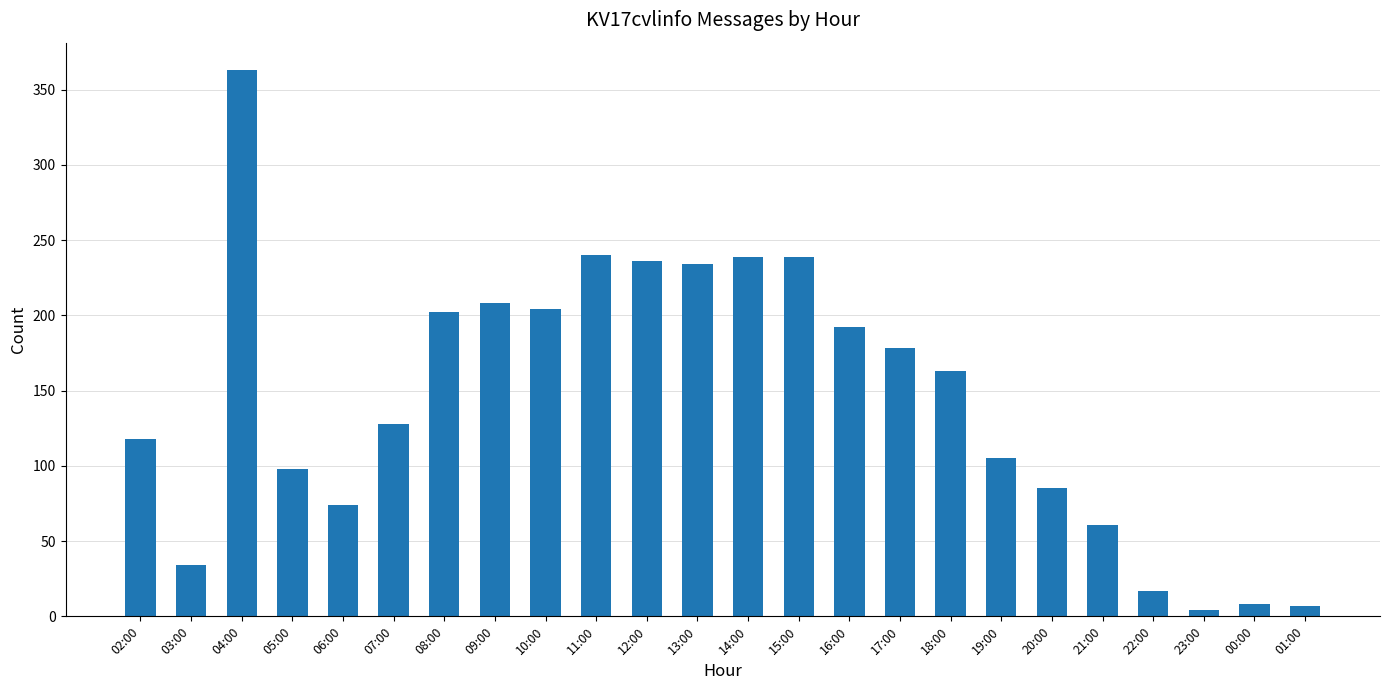

What is the difference between the maximum and second lowest values?

356